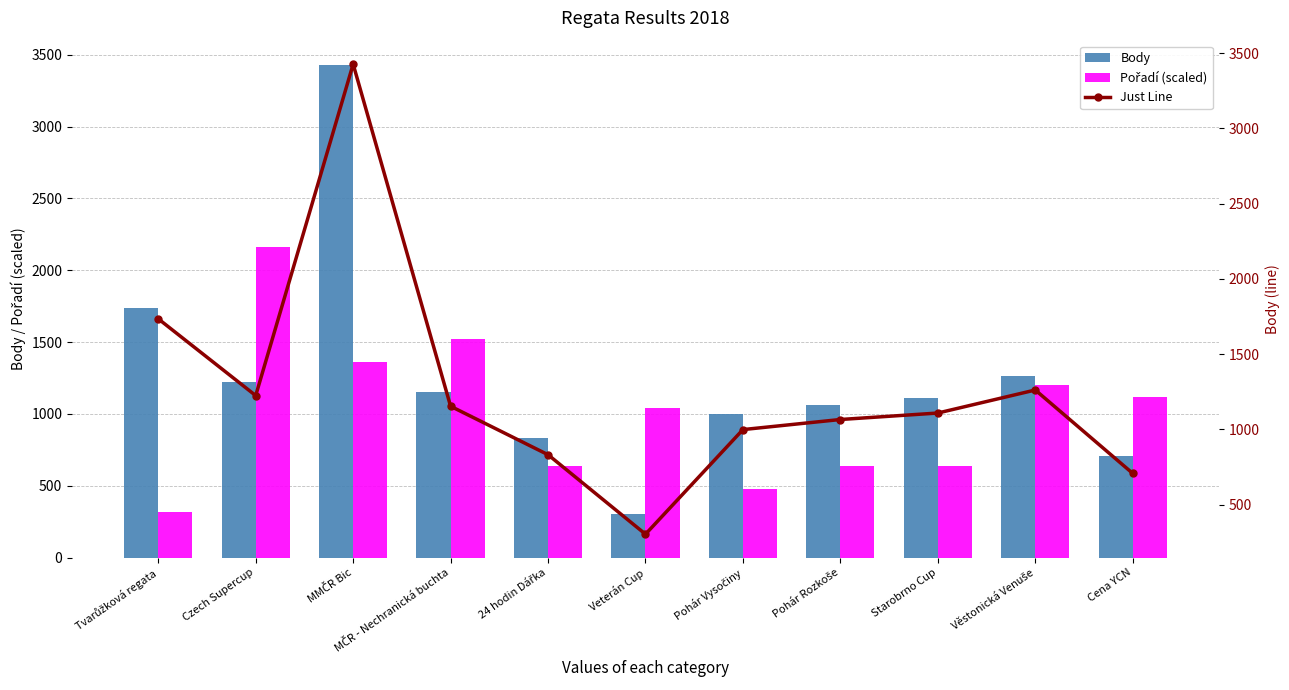

Reading right to left, list all the values displayed in this chart.

Body: Cena YCN=707	Věstonická Venuše=1261	Starobrno Cup=1108	Pohár Rozkoše=1065	Pohár Vysočiny=998	Veterán Cup=303	24 hodin Dářka=831	MČR - Nechranická buchta=1153	MMČR Bic=3426	Czech Supercup=1224	Tvarůžková regata=1734
Pořadí (scaled): Cena YCN=1120	Věstonická Venuše=1200	Starobrno Cup=640	Pohár Rozkoše=640	Pohár Vysočiny=480	Veterán Cup=1040	24 hodin Dářka=640	MČR - Nechranická buchta=1520	MMČR Bic=1360	Czech Supercup=2160	Tvarůžková regata=320
Just Line: Cena YCN=707	Věstonická Venuše=1261	Starobrno Cup=1108	Pohár Rozkoše=1065	Pohár Vysočiny=998	Veterán Cup=303	24 hodin Dářka=831	MČR - Nechranická buchta=1153	MMČR Bic=3426	Czech Supercup=1224	Tvarůžková regata=1734